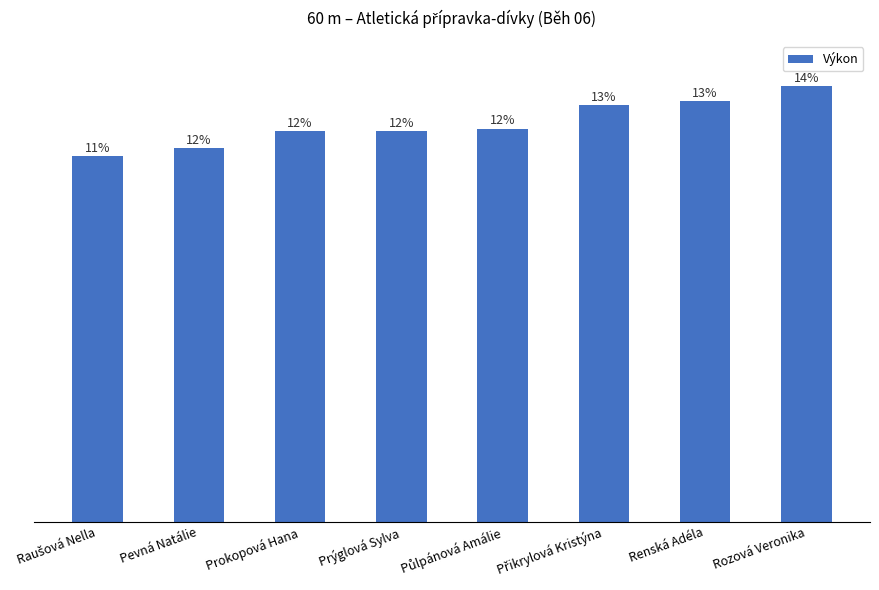

What is the ratio of the value at Renská Adéla to the value at Pevná Natálie?

1.1